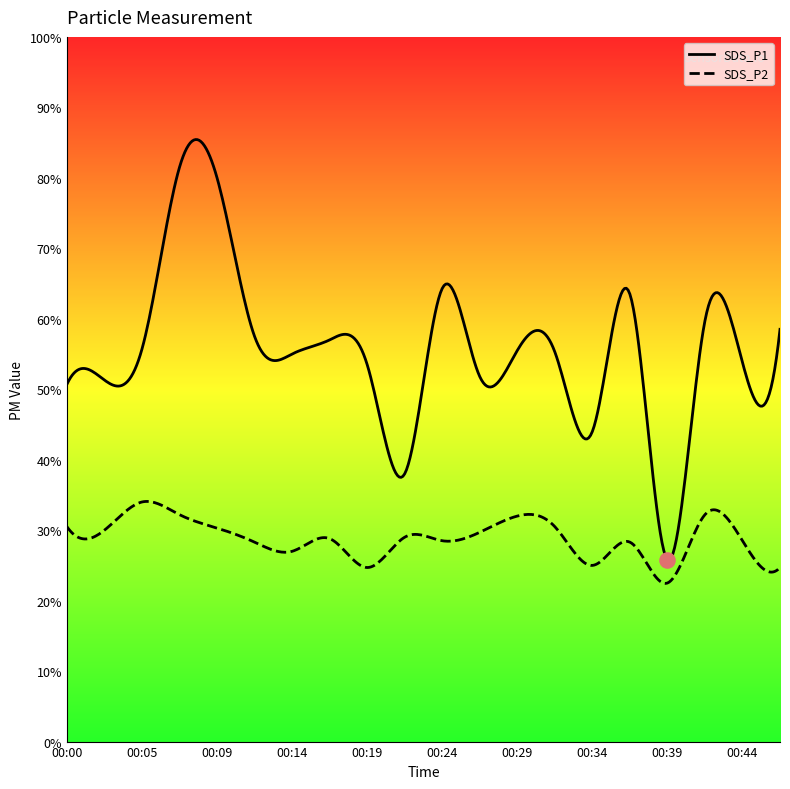

Which series has the largest total across all categories?

SDS_P1